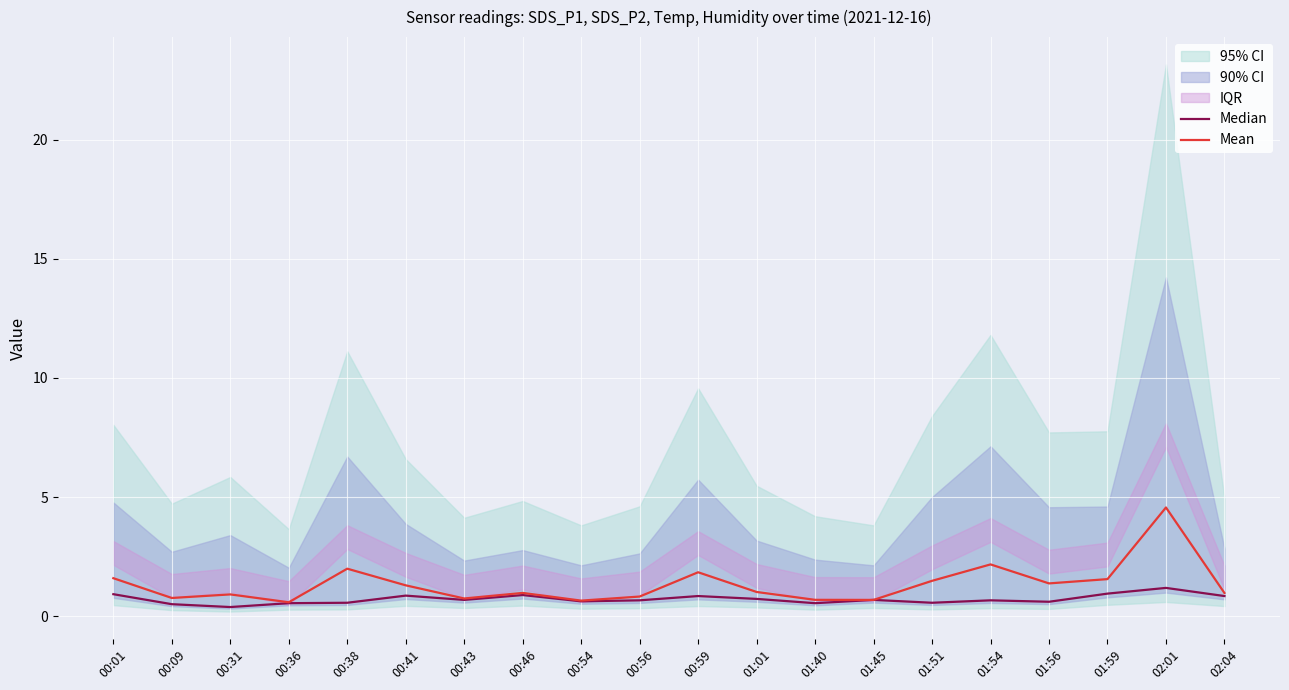

What is the average value of the Median series?

0.7